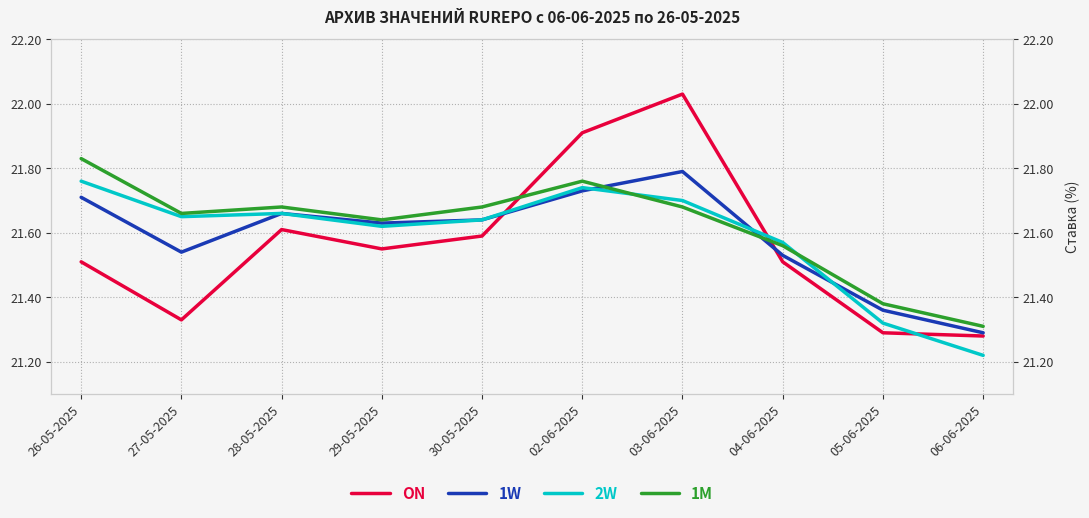

Reading right to left, list all the values displayed in this chart.

ON: 21.3	21.3	21.5	22.0	21.9	21.6	21.6	21.6	21.3	21.5
1W: 21.3	21.4	21.5	21.8	21.7	21.6	21.6	21.7	21.5	21.7
2W: 21.2	21.3	21.6	21.7	21.7	21.6	21.6	21.7	21.6	21.8
1M: 21.3	21.4	21.6	21.7	21.8	21.7	21.6	21.7	21.7	21.8